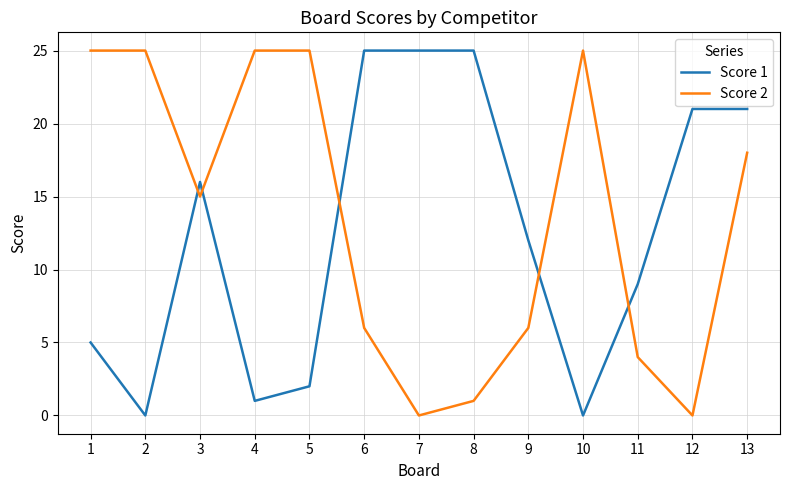

How many intersections are there between Score 1 and Score 2?

5